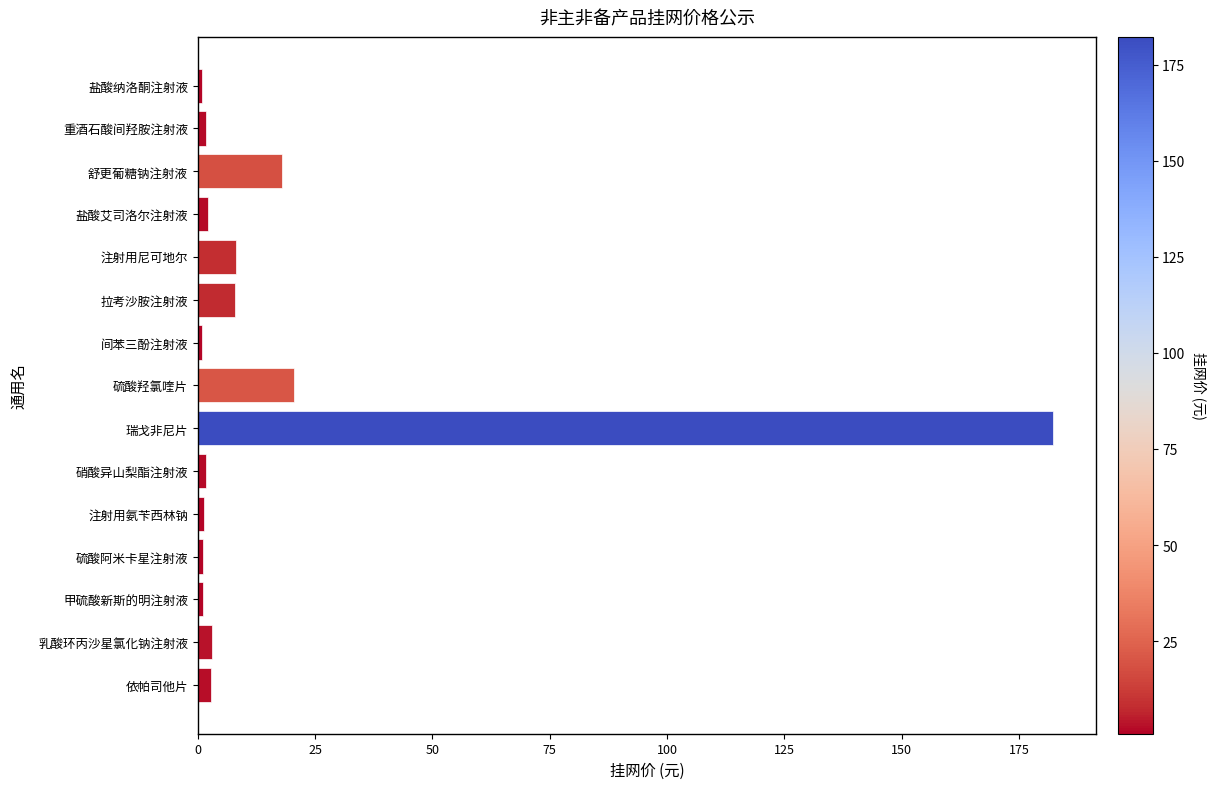

What is the difference between the maximum and second lowest values?

181.4